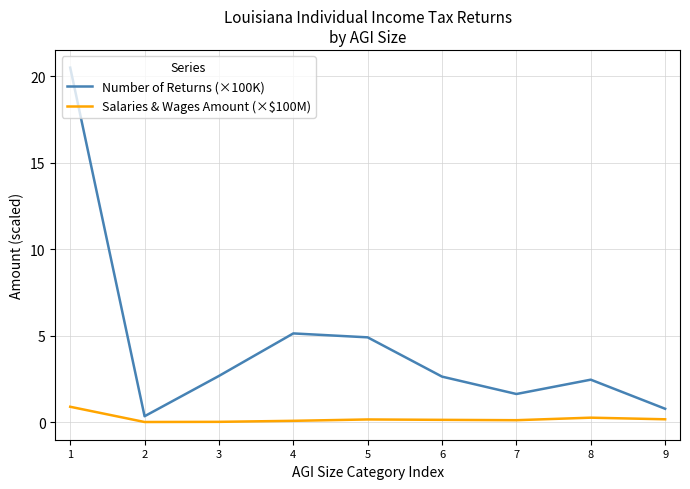

Where is Number of Returns (×100K) nearest to the value 10?

4